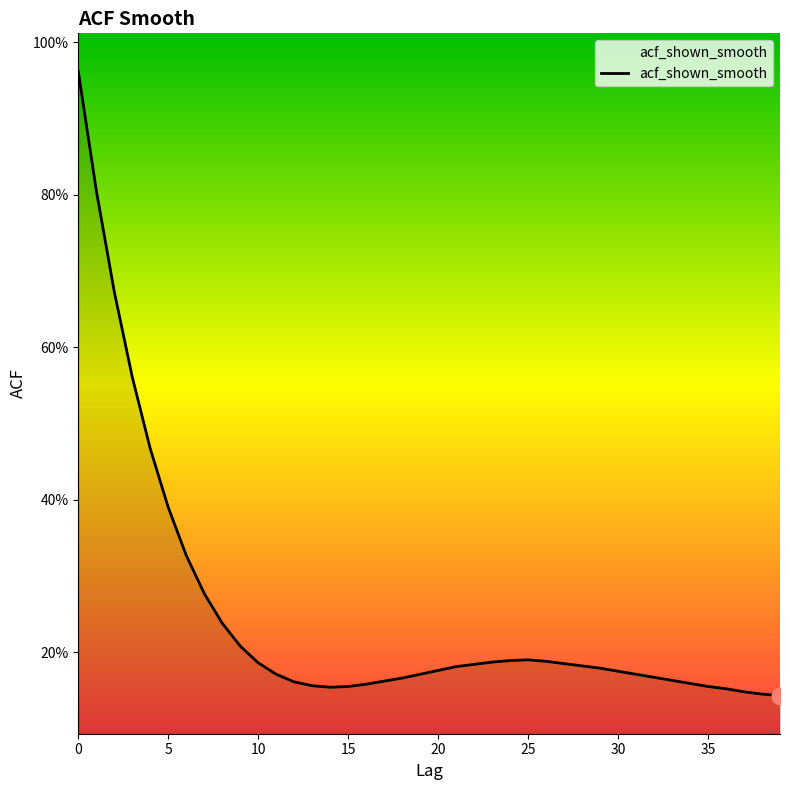

Does the chart display data point markers on the line(s)?

No